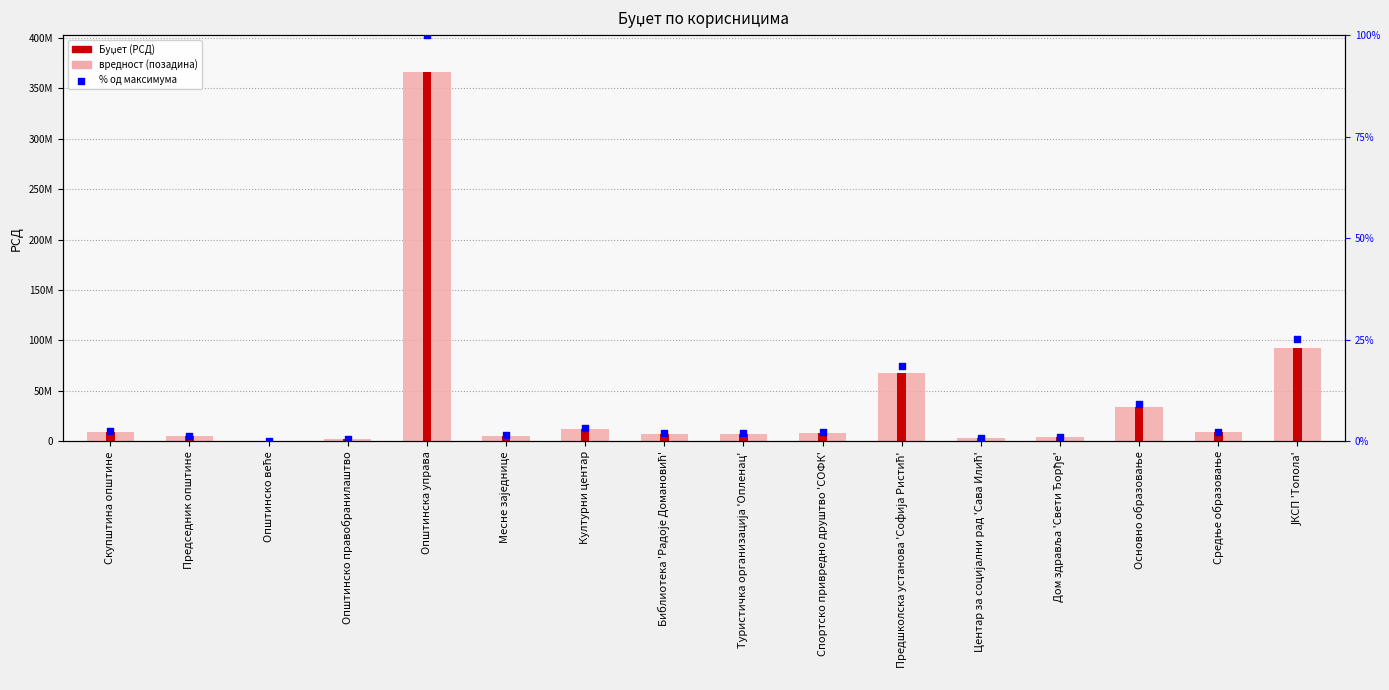

Which series reaches the minimum Y coordinate?

% од максимума